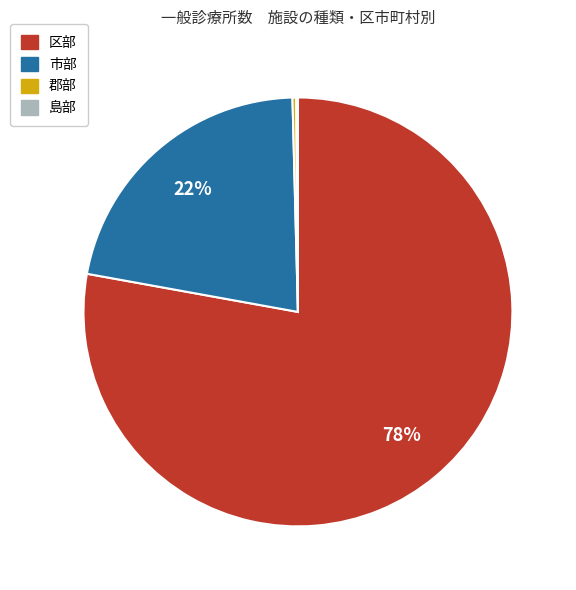

Is it true that 郡部 is 9% of the pie?

False